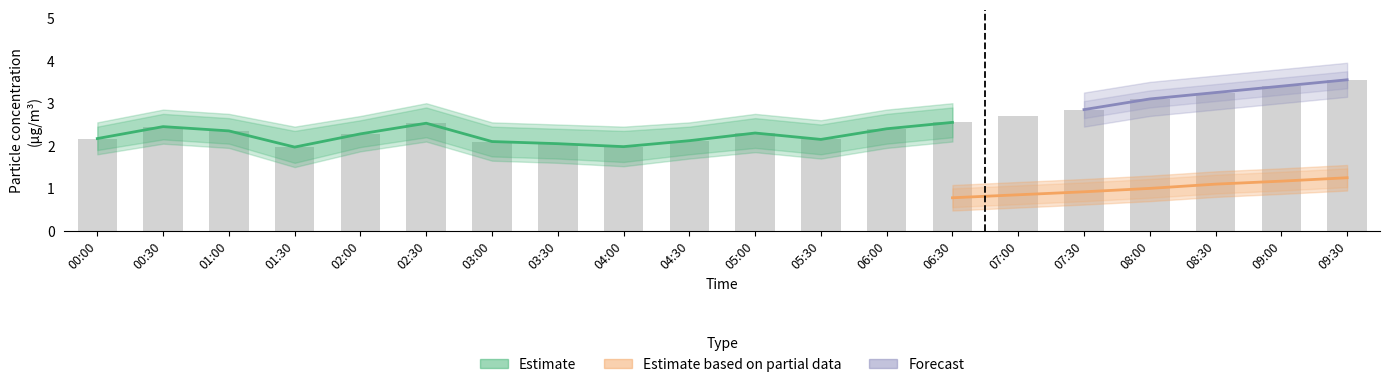

Reading left to right, extract all data points from this chart.

00:00=2.2	00:30=2.5	01:00=2.4	01:30=2.0	02:00=2.3	02:30=2.5	03:00=2.1	03:30=2.0	04:00=2.0	04:30=2.1	05:00=2.3	05:30=2.1	06:00=2.4	06:30=2.5	07:00=2.7	07:30=2.9	08:00=3.1	08:30=3.2	09:00=3.4	09:30=3.5